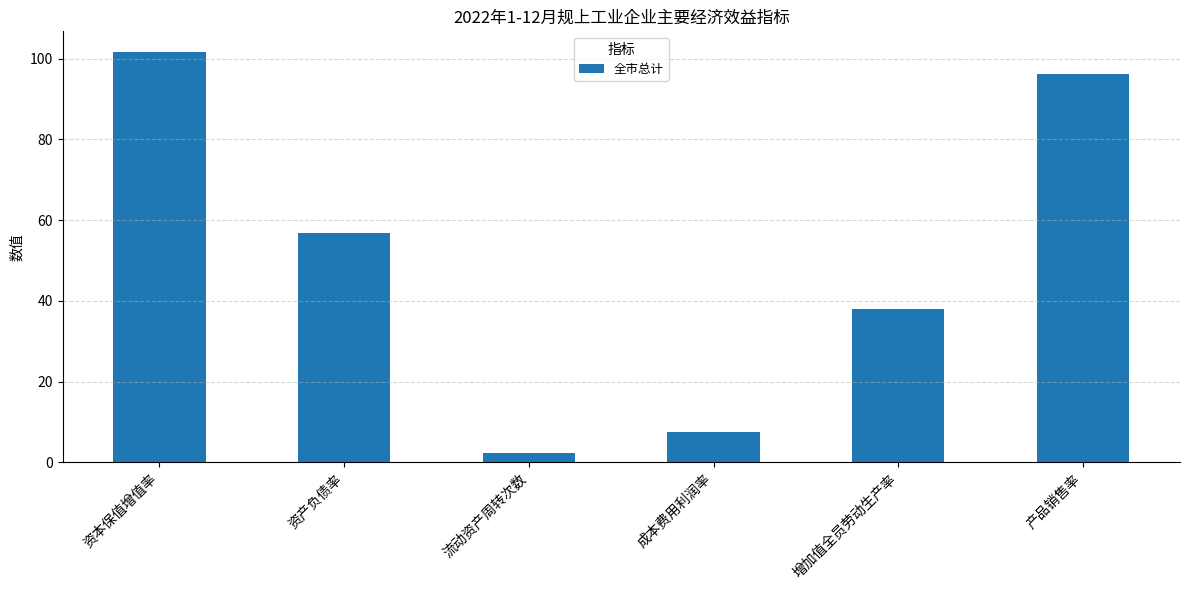

Which category has the highest value across all series?

资本保值增值率